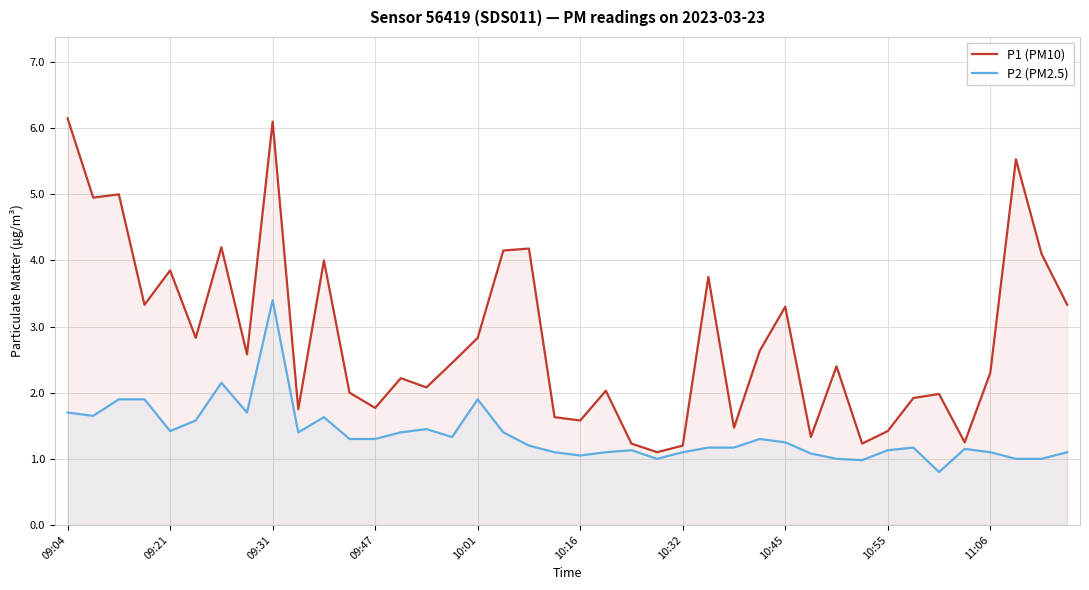

What is the sum of all P2 (PM2.5) values?

54.6